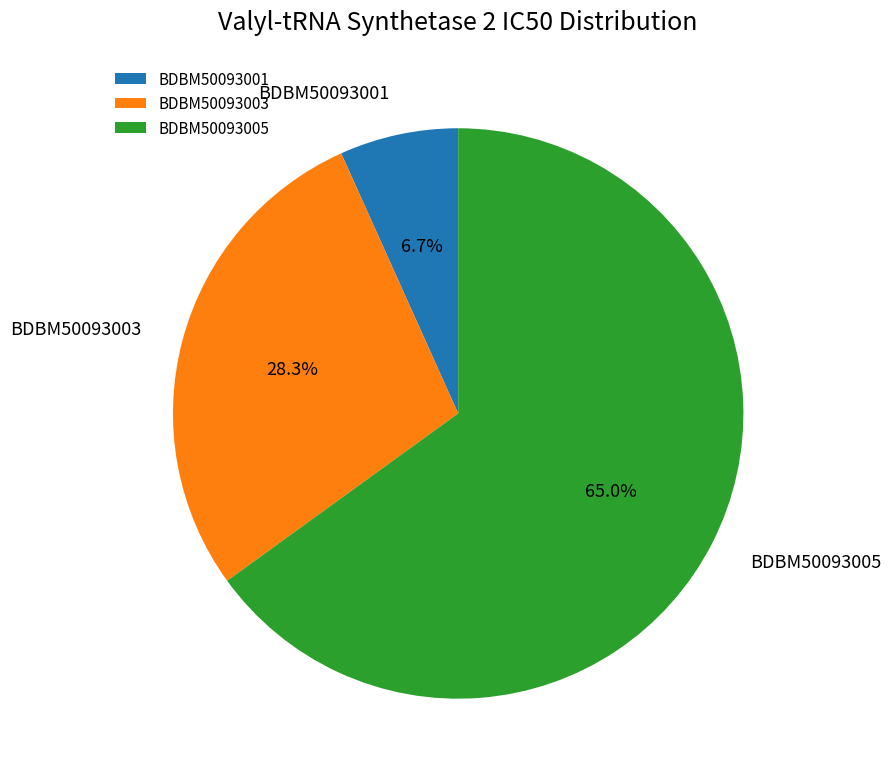

What is the largest slice in the pie chart?

BDBM50093005